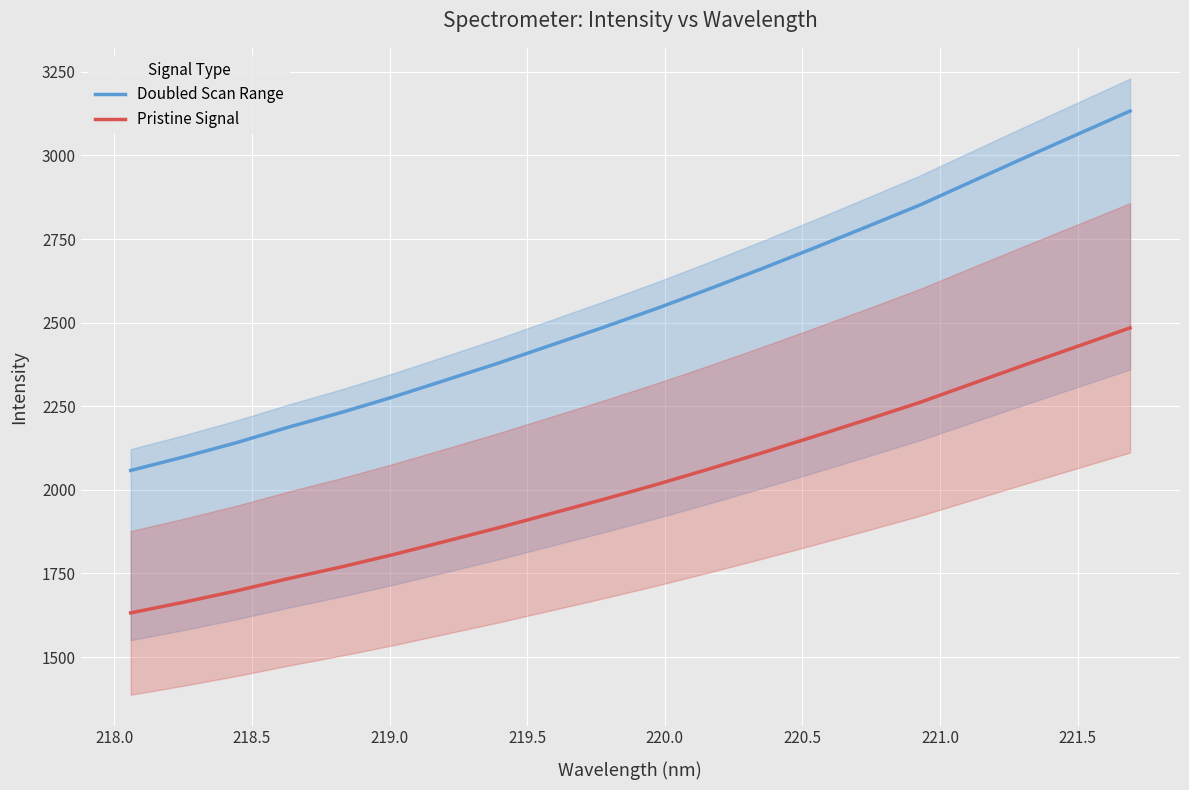

True or false: Pristine Signal and Doubled Scan Range cross at least once.

False